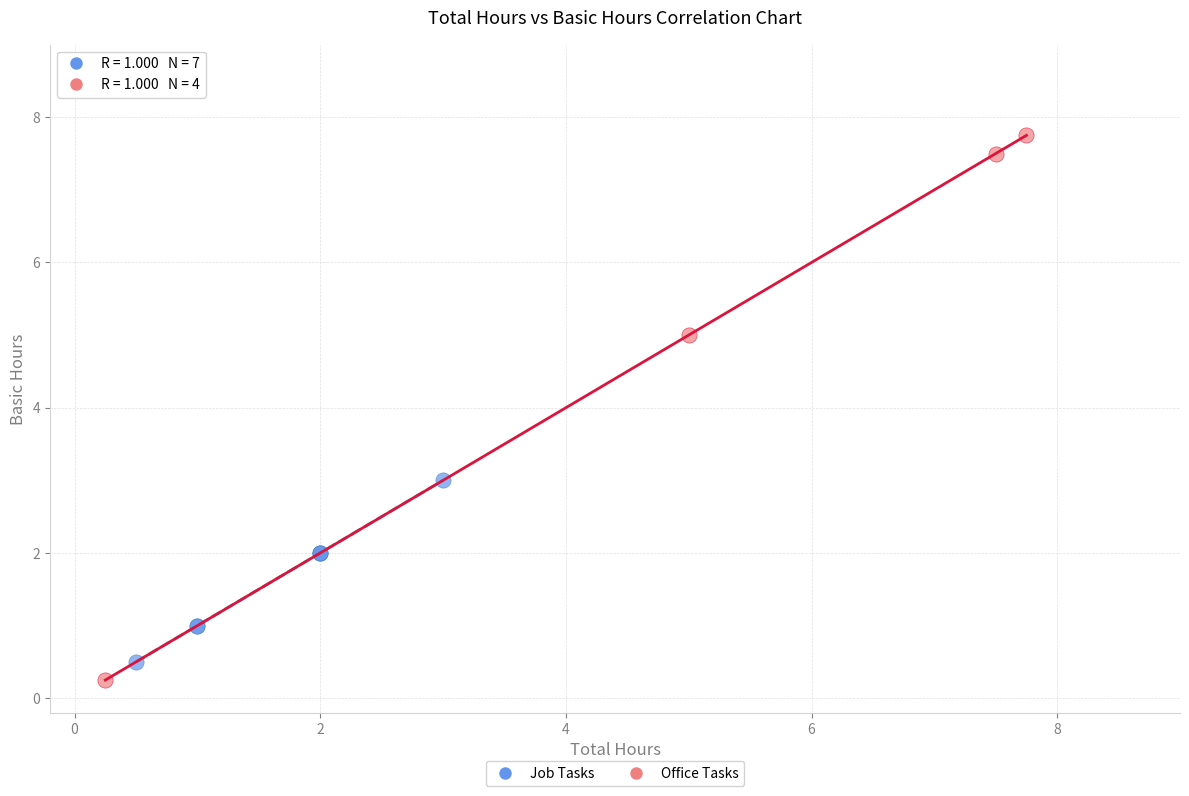

Which series has the largest Y range (max minus min)?

Office Tasks